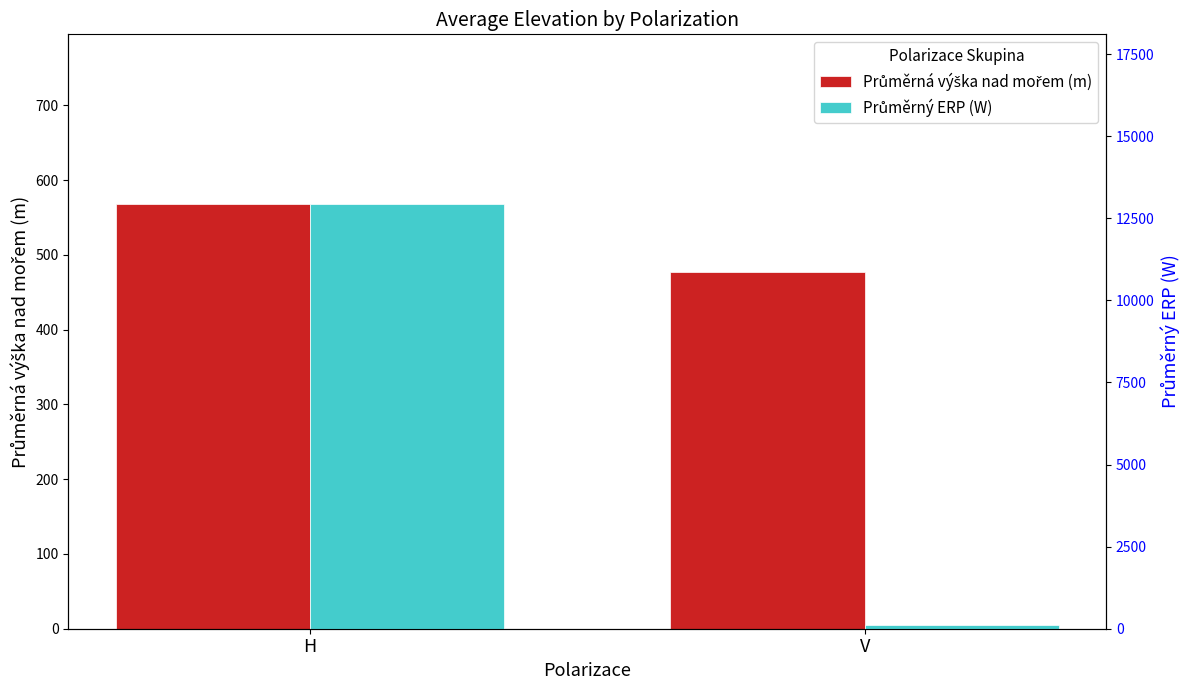

The Průměrný ERP (W) series shows 12931.8 at H. True or false?

True